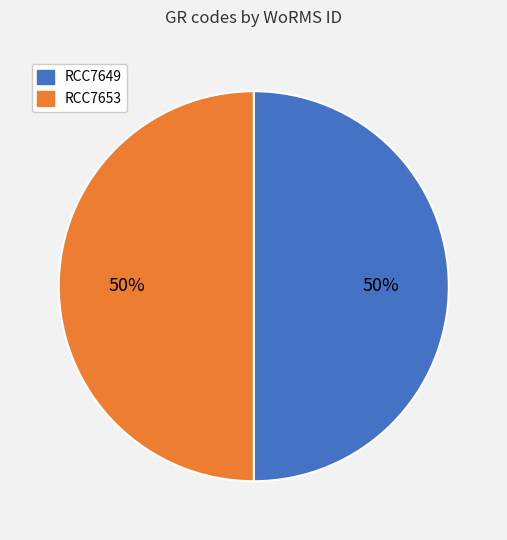

To the nearest percent, what is the average slice percentage?

50%